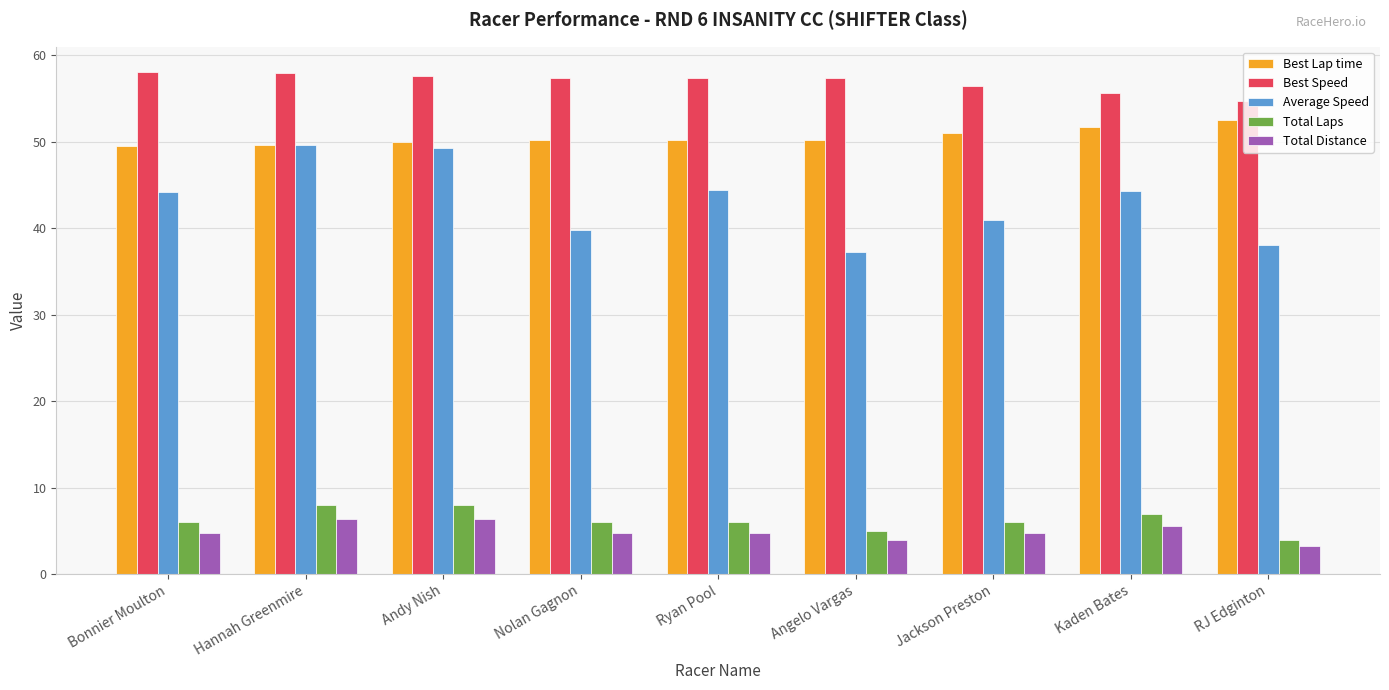

At how many categories does at least one series exceed 47?

9